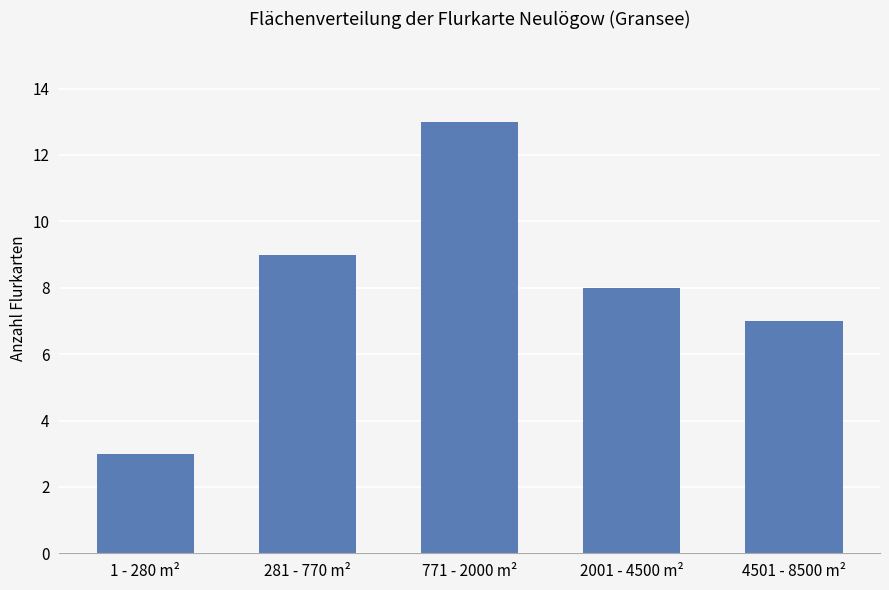

Reading left to right, what are all the values shown in this chart?

3	9	13	8	7